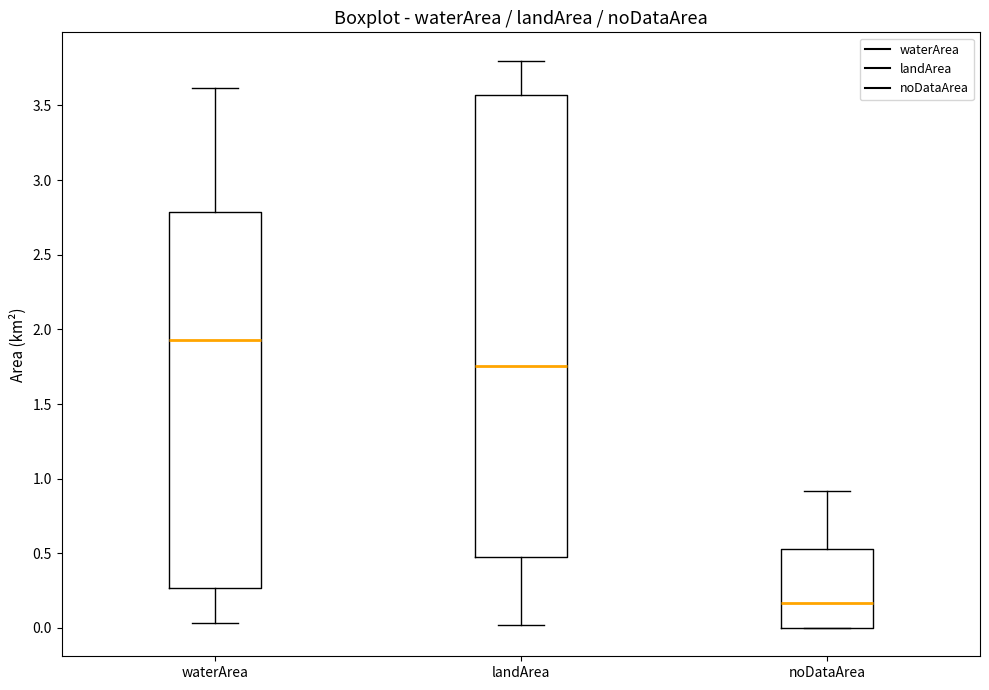

Which box is the tallest, from its lower edge to its upper edge?

landArea